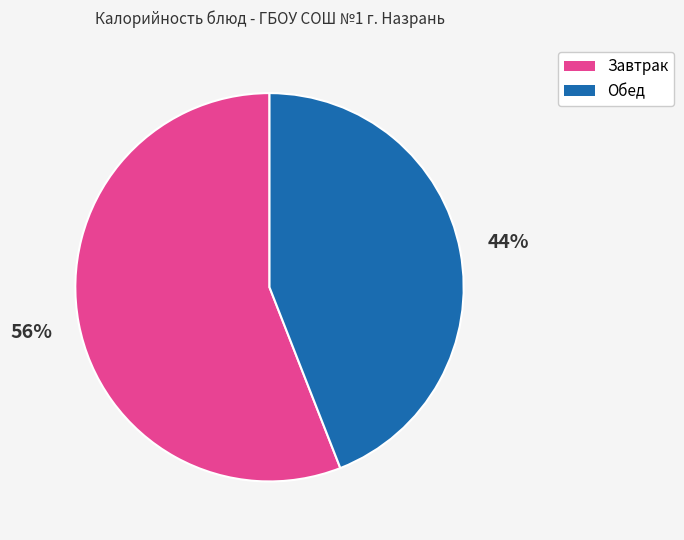

To the nearest percent, what is the average slice percentage?

50%